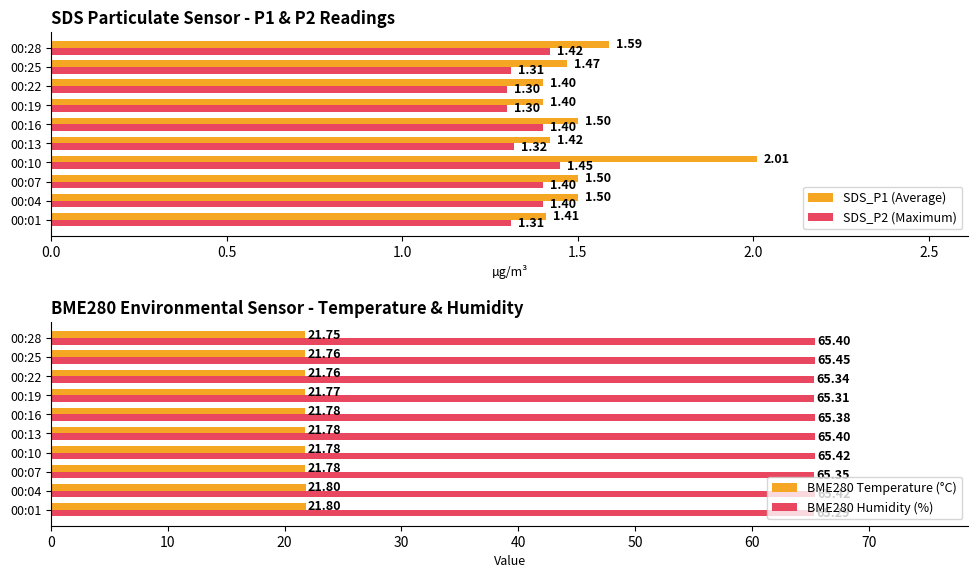

What is the difference between the maximum and minimum values in the SDS_P1 (Average) series?

0.6